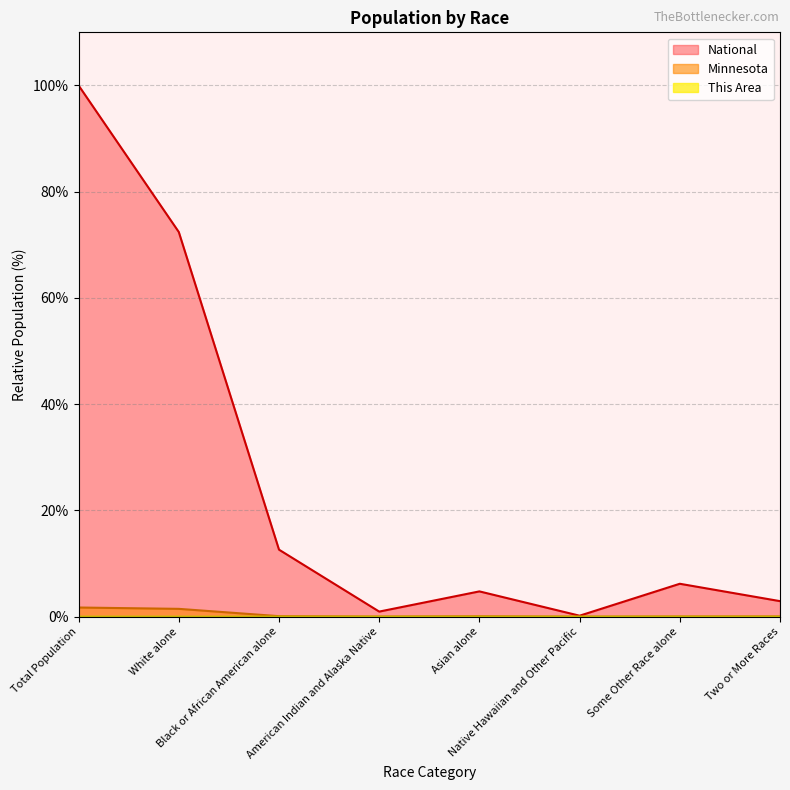

What is the total value across all series at White alone?

73.9